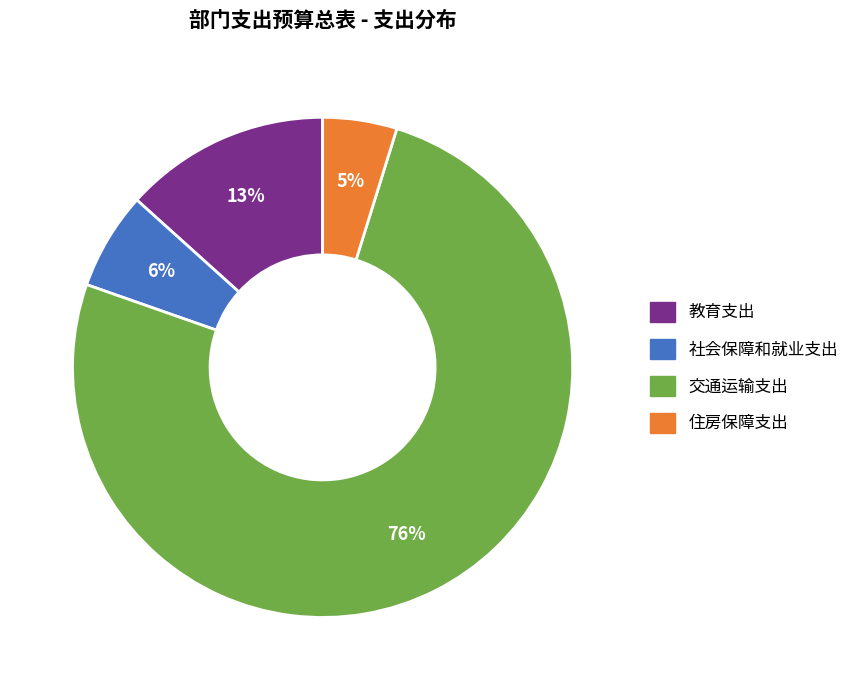

Which slice represents more than half of the pie?

交通运输支出